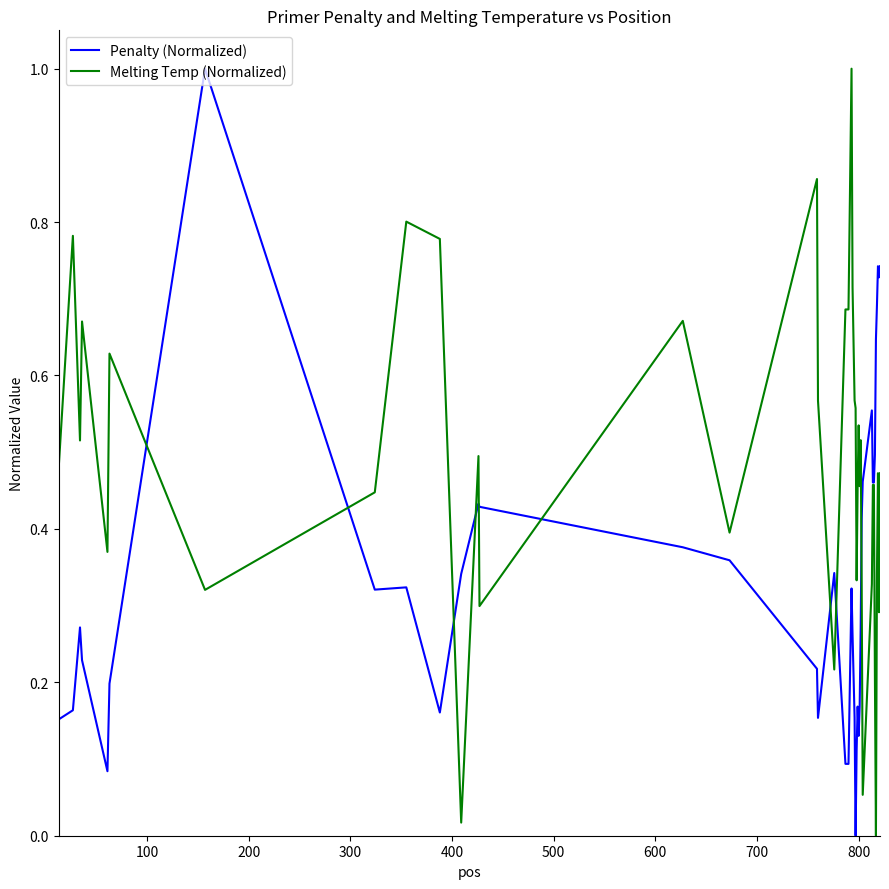

What is the greatest value displayed?

1.0